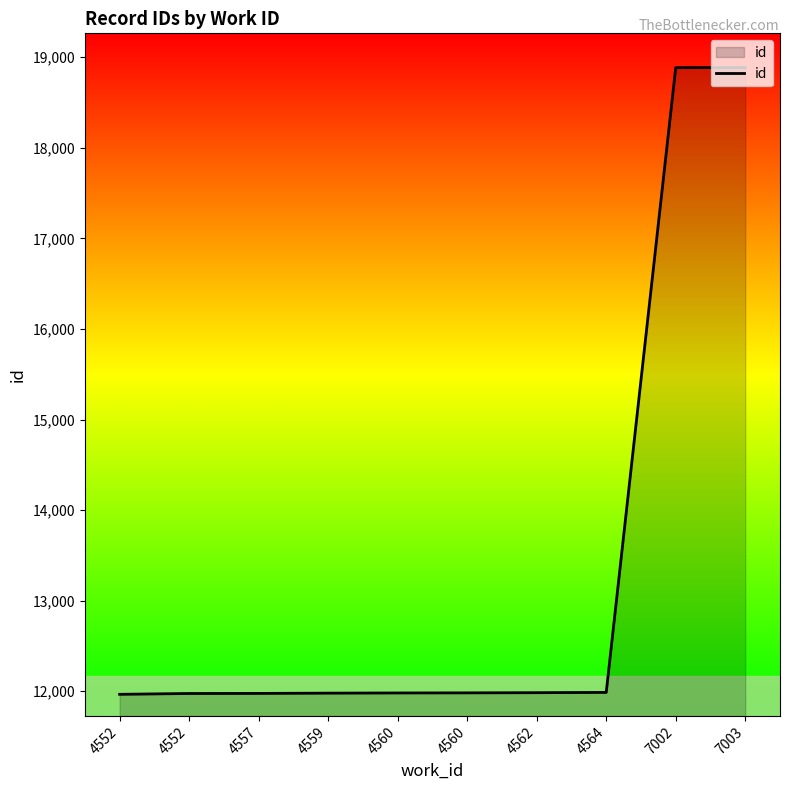

What is the change in value from 4560 to 4564?

+5